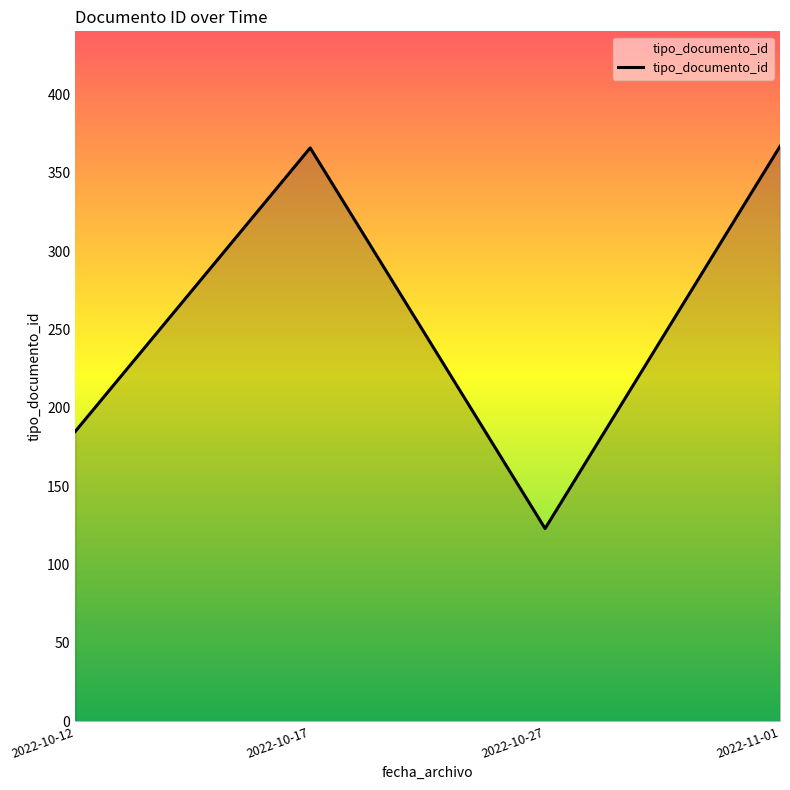

Which has a higher value, 2022-10-17 or 2022-10-12?

2022-10-17